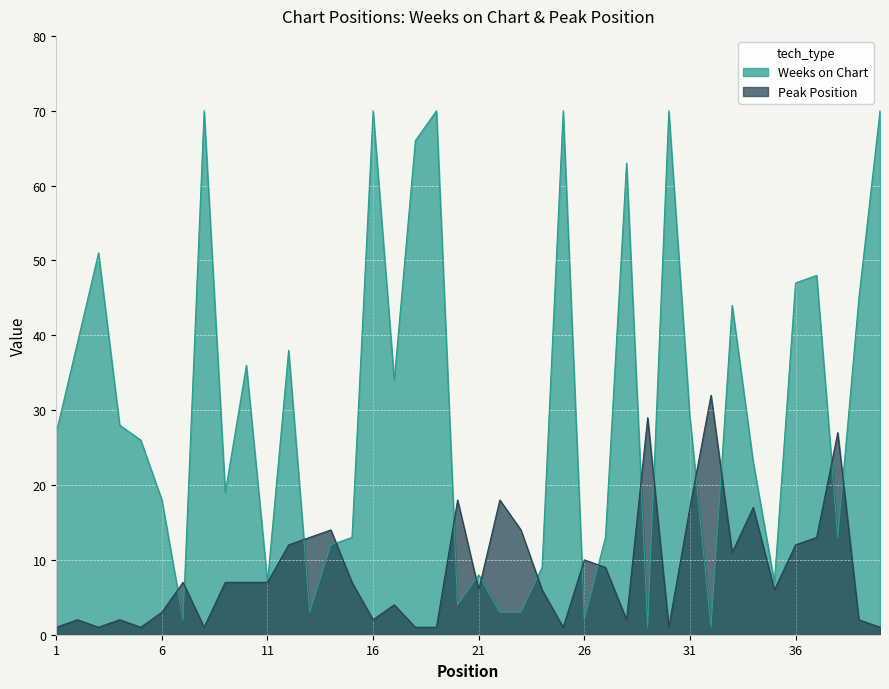

Which label corresponds to the smallest value in the chart?

29